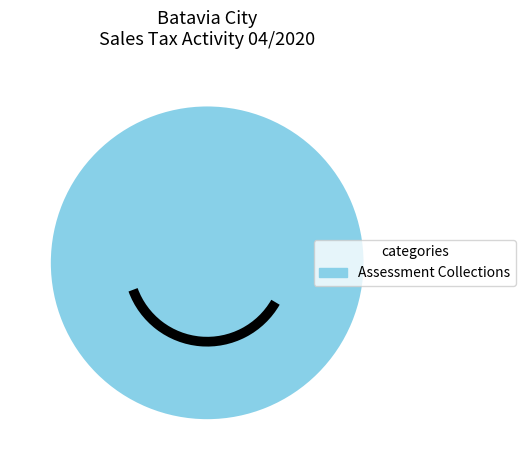

The Assessment Collections slice represents 85% of the pie. True or false?

False